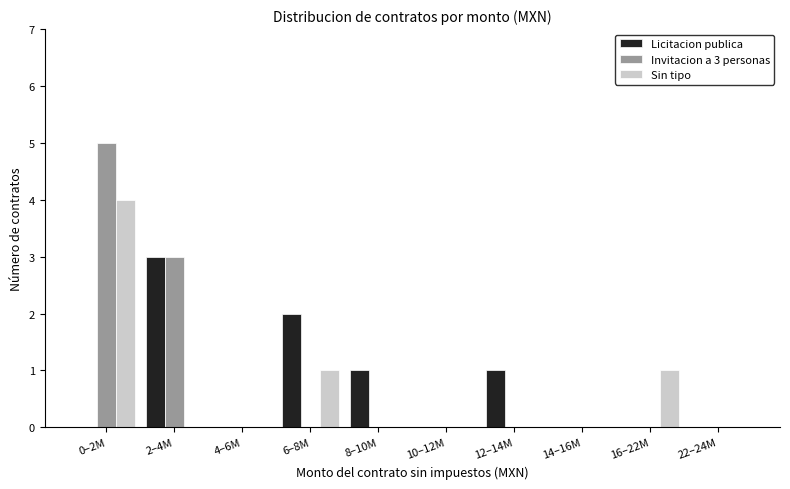

What is the maximum value shown in the chart?

5